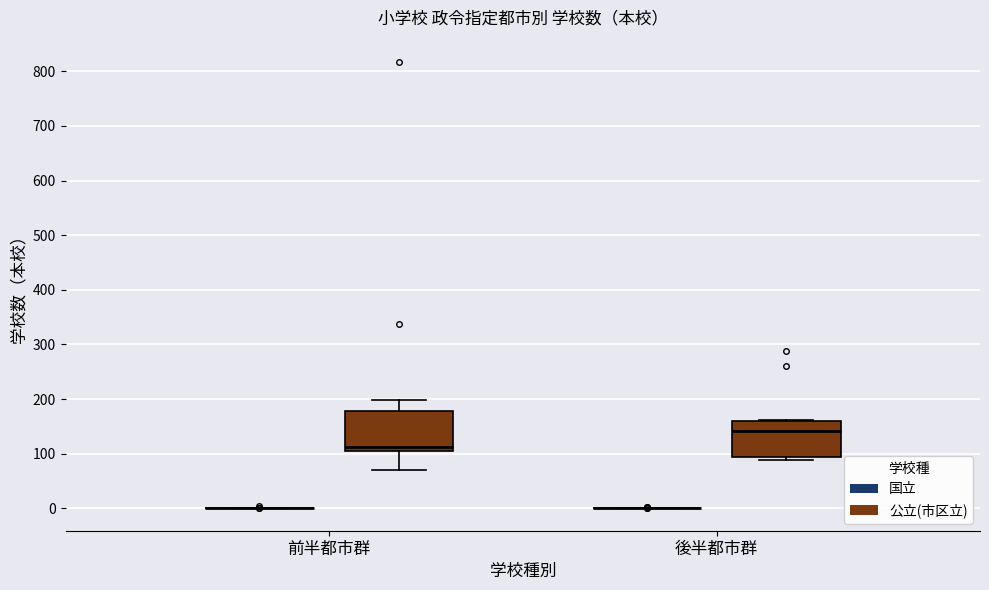

Reading left to right, read every box against the y-axis: the position of its median line, the range the box covers, and the ends of its whiskers. The values are not printed on the chart, so give them approximately, as read against the axis.

前半都市群 (国立): box collapsed to a line at 0, whiskers 0 to 0
前半都市群 (公立(市区立)): median 110, box 100 to 180, whiskers 70 to 200
後半都市群 (国立): box collapsed to a line at 0, whiskers 0 to 0
後半都市群 (公立(市区立)): median 140, box 90 to 160, whiskers 90 (just below the box's lower edge) to 160